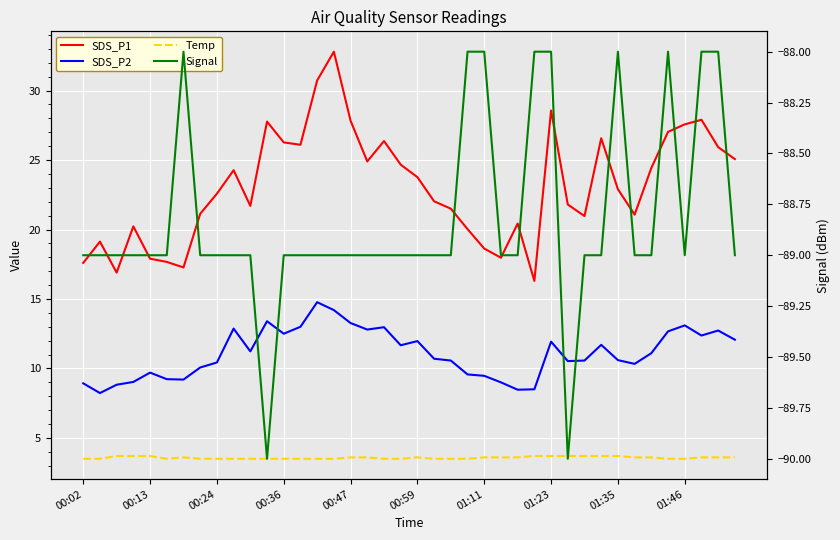

The value of SDS_P1 at 00:36 is 11.0. True or false?

False